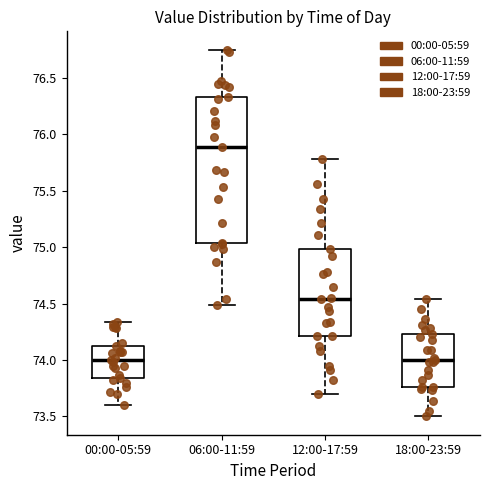

Which box has the highest median line?

06:00-11:59